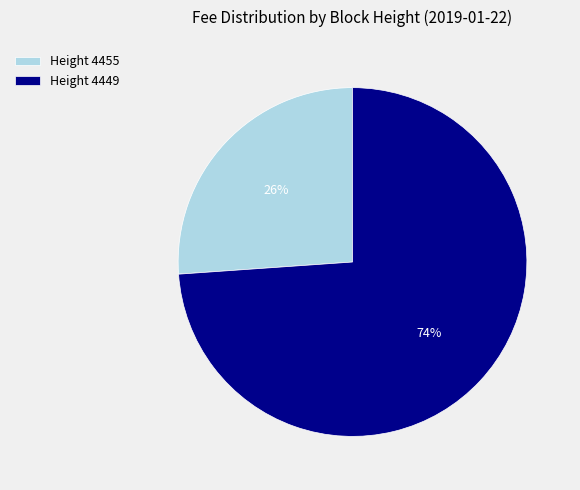

How many slices are in this pie chart?

2